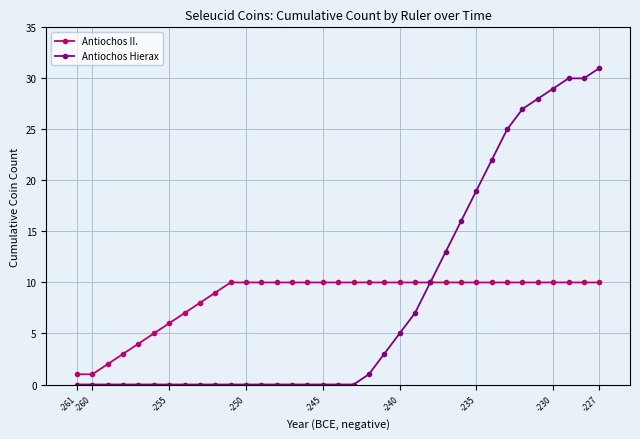

Does the chart display data point markers on the line(s)?

Yes